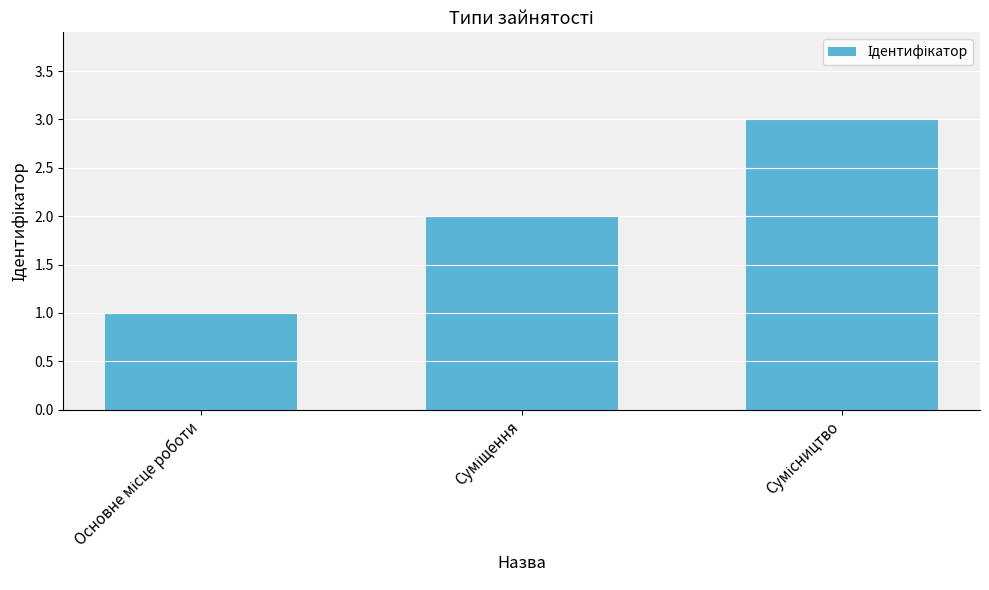

Reading left to right, what are all the values shown in this chart?

1	2	3